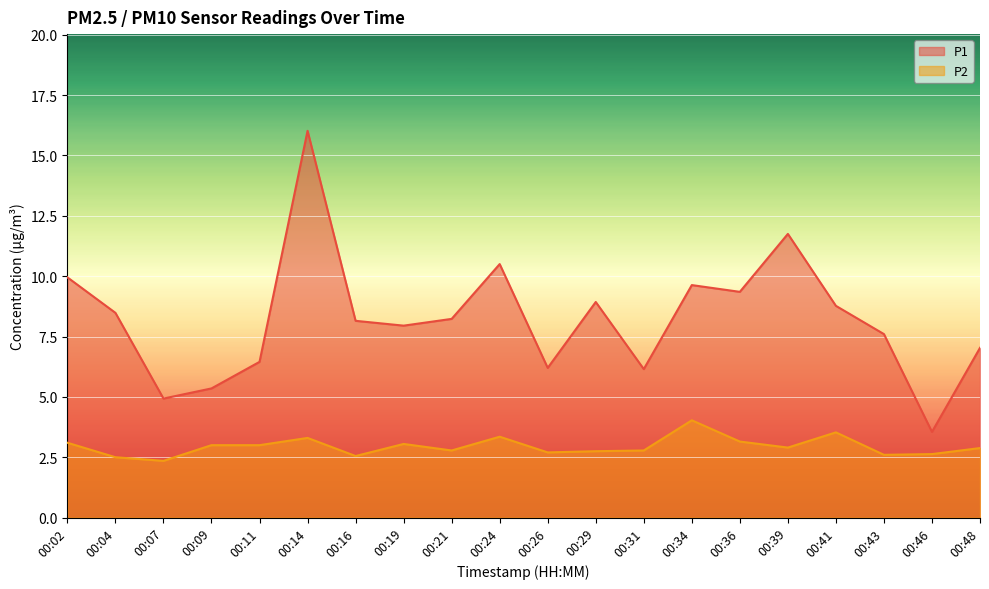

How many data points in P1 are above 8?

11